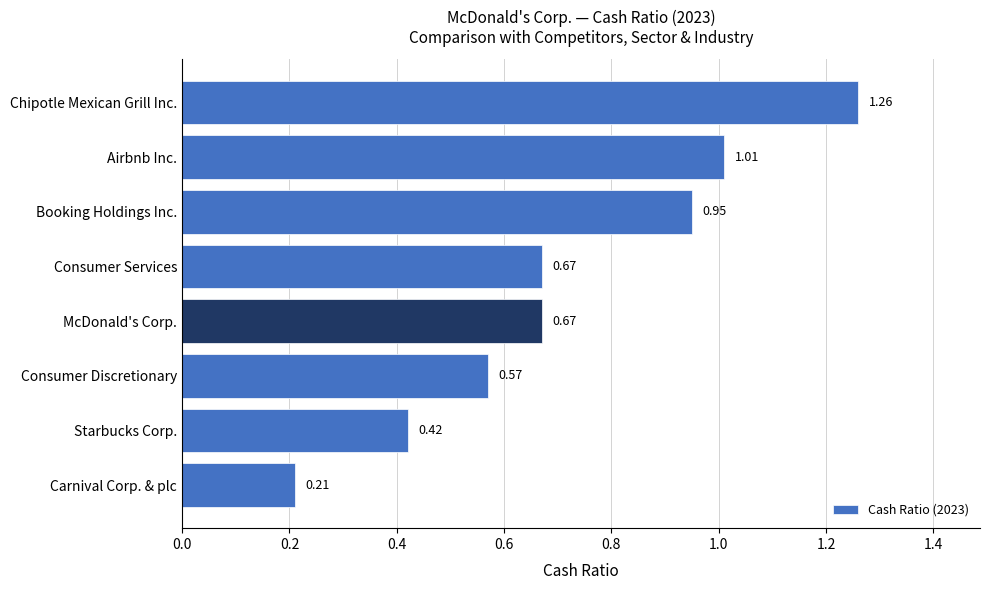

At which category does the chart reach its peak across all series?

Chipotle Mexican Grill Inc.